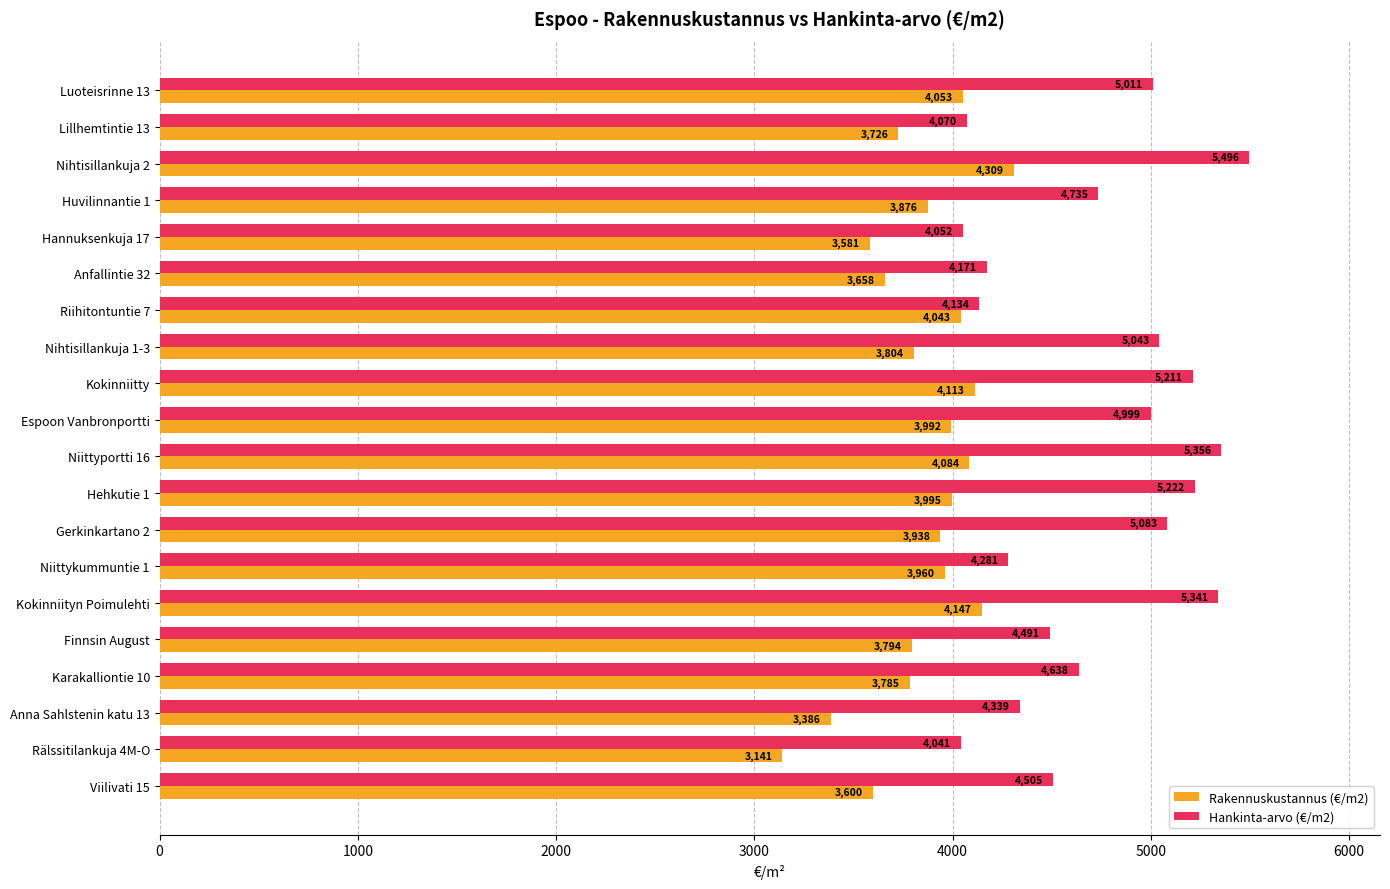

Which category has the lowest value across all series?

Rälssitilankuja 4M-O